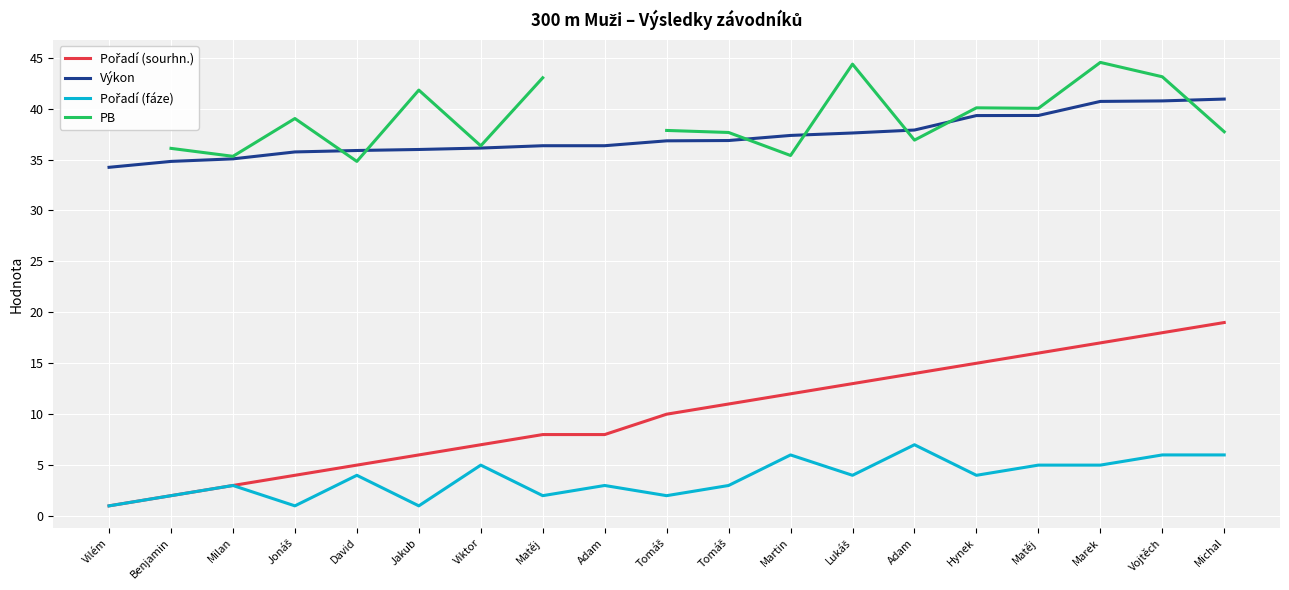

What is the average value of the Výkon series?

37.3